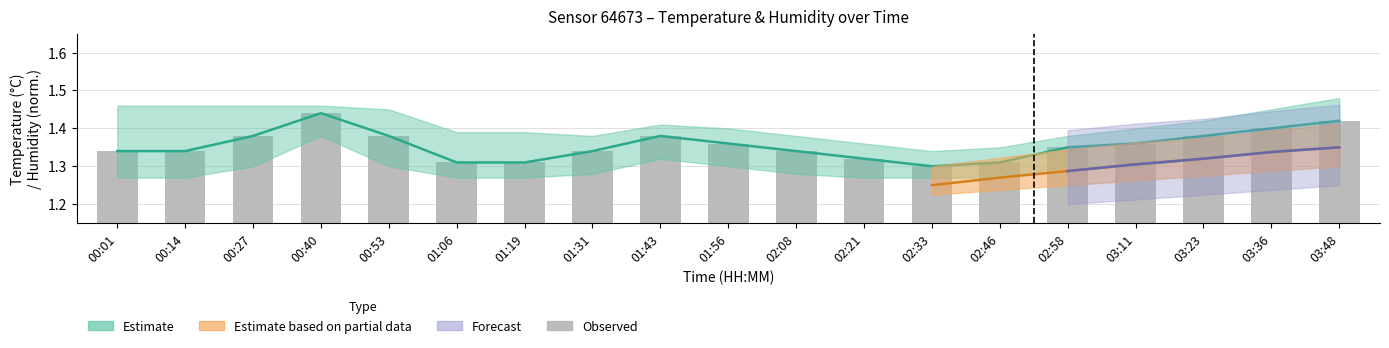

True or false: the data shows 1.3 at 02:08.

True